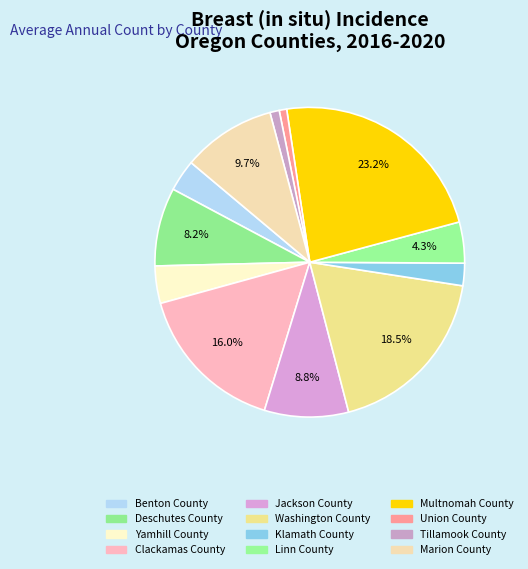

Count the number of slices in the pie.

12